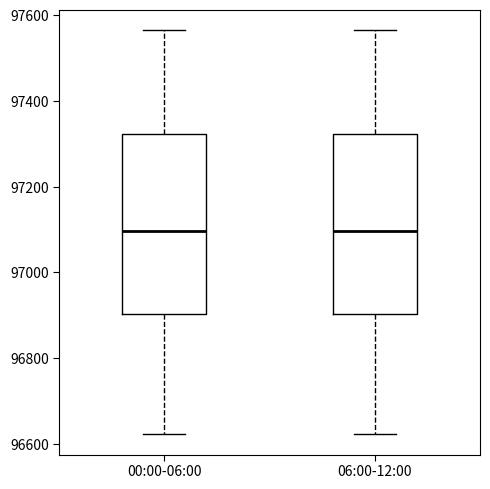

Reading left to right, transcribe this box plot: for each box, give where its median line is, the range the box spans, and where its two whiskers end, as read against the y-axis. The values are not printed on the chart, so give them approximately, as read against the axis.

00:00-06:00: median 97100, box 96900 to 97320, whiskers 96620 to 97560
06:00-12:00: median 97100, box 96900 to 97320, whiskers 96620 to 97560